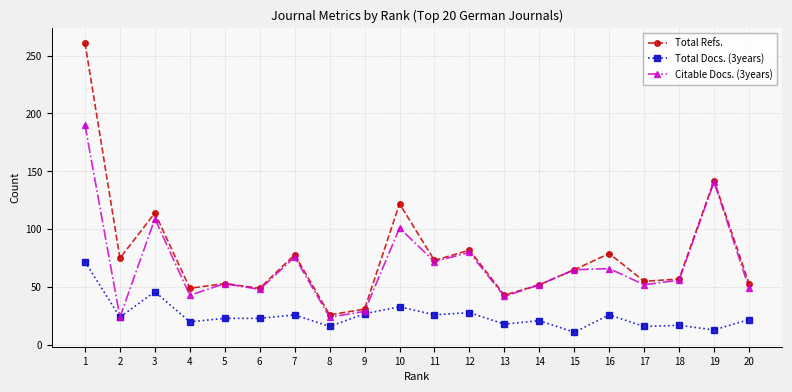

Where is the first local maximum for Total Docs. (3years)?

3